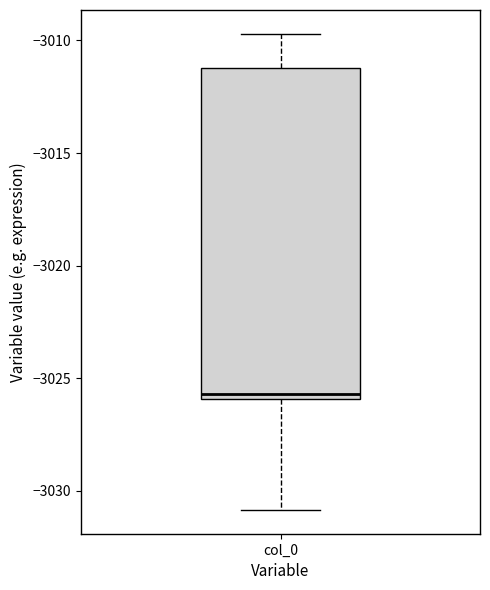

Where does the upper whisker of the box for col_0 end on the y-axis? The values are not printed on the chart, so give them approximately, as read against the axis.

-3009.5